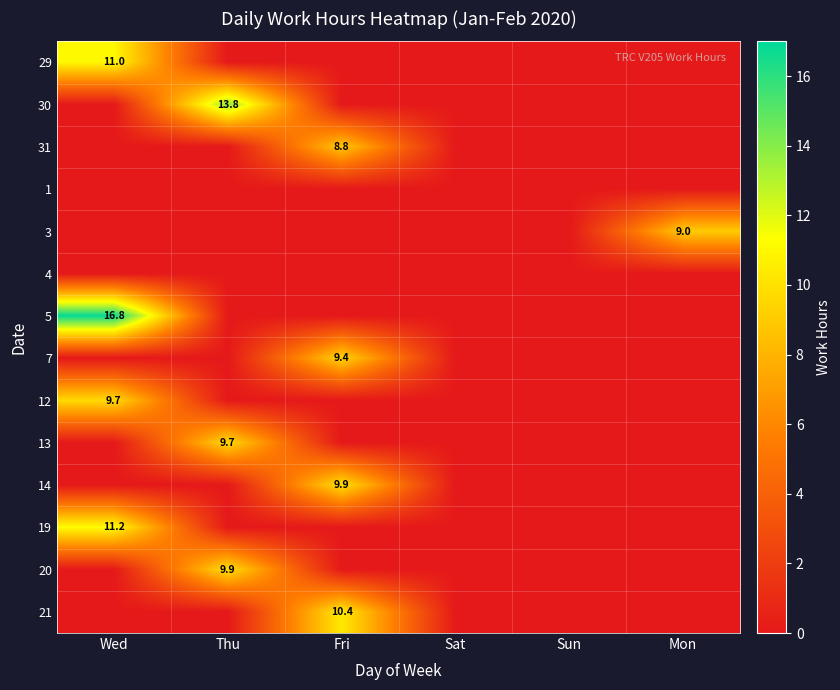

The value of 20 at Thu is 15.2. True or false?

False